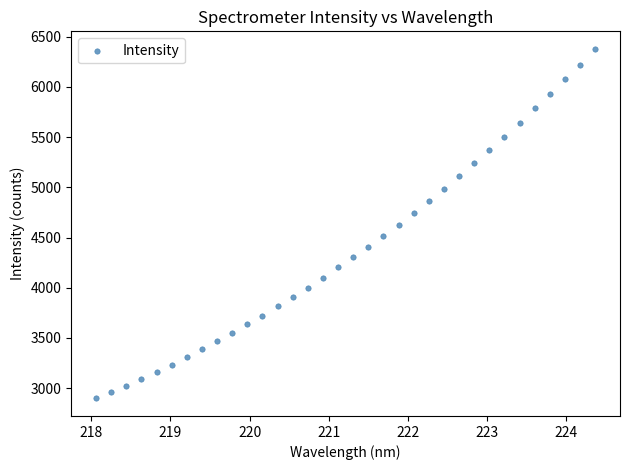

What is the range of X values (max minus min)?

6.3